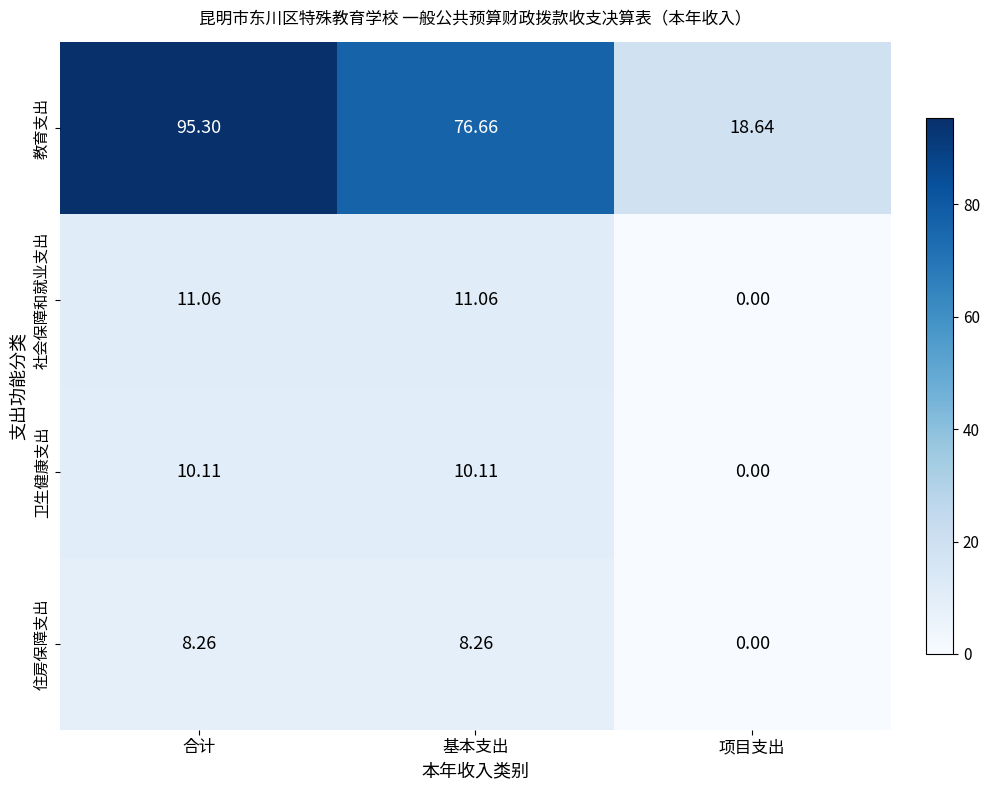

Which category has the lowest value across all series?

项目支出